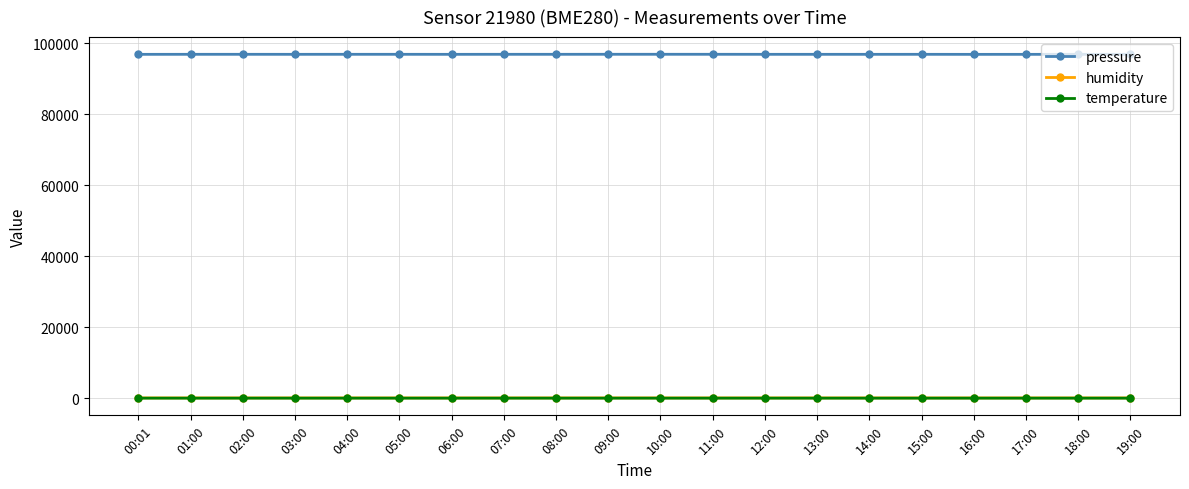

Which series has the largest total across all categories?

pressure